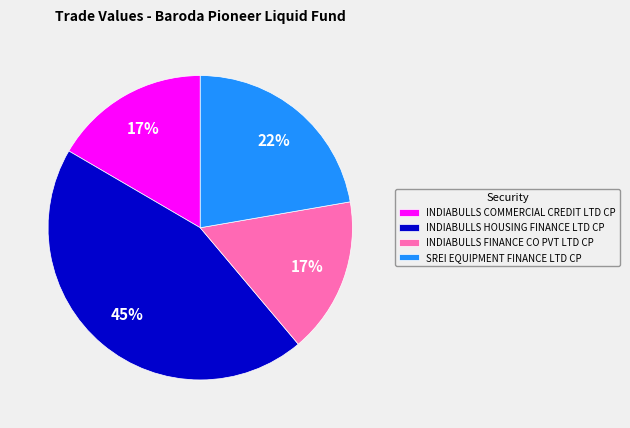

To the nearest percent, what is the difference between the largest and smallest slice percentages?

28%